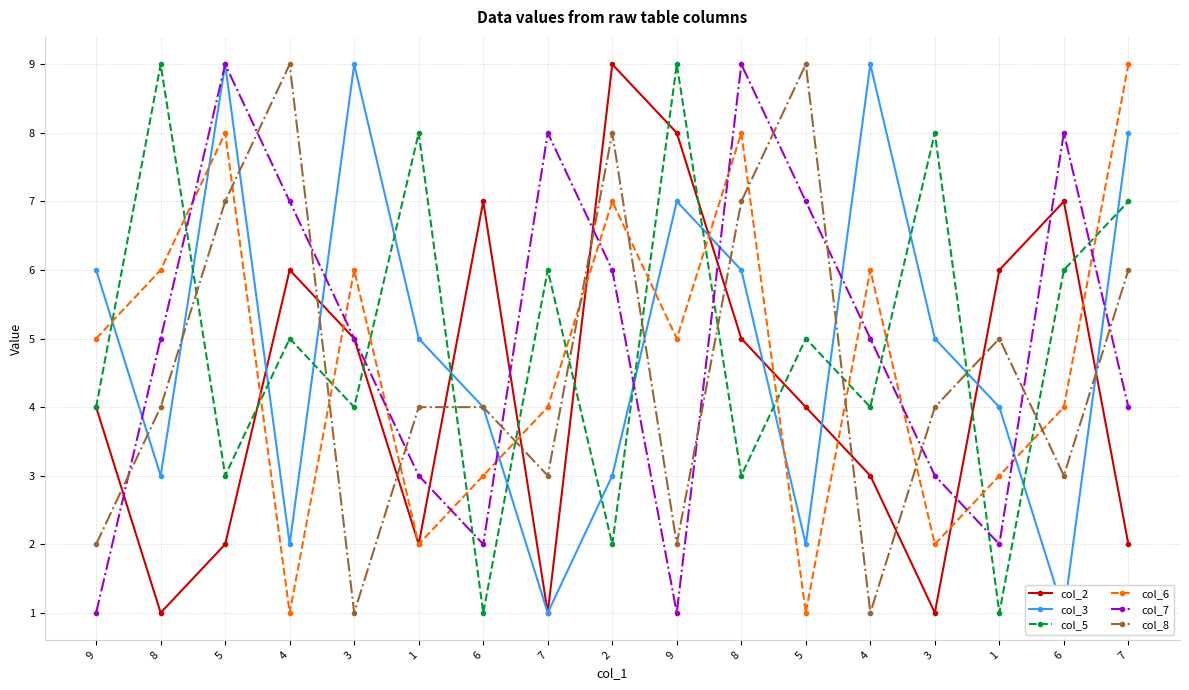

In col_3, how many points are lower than both neighbors (excluding endpoints)?

5